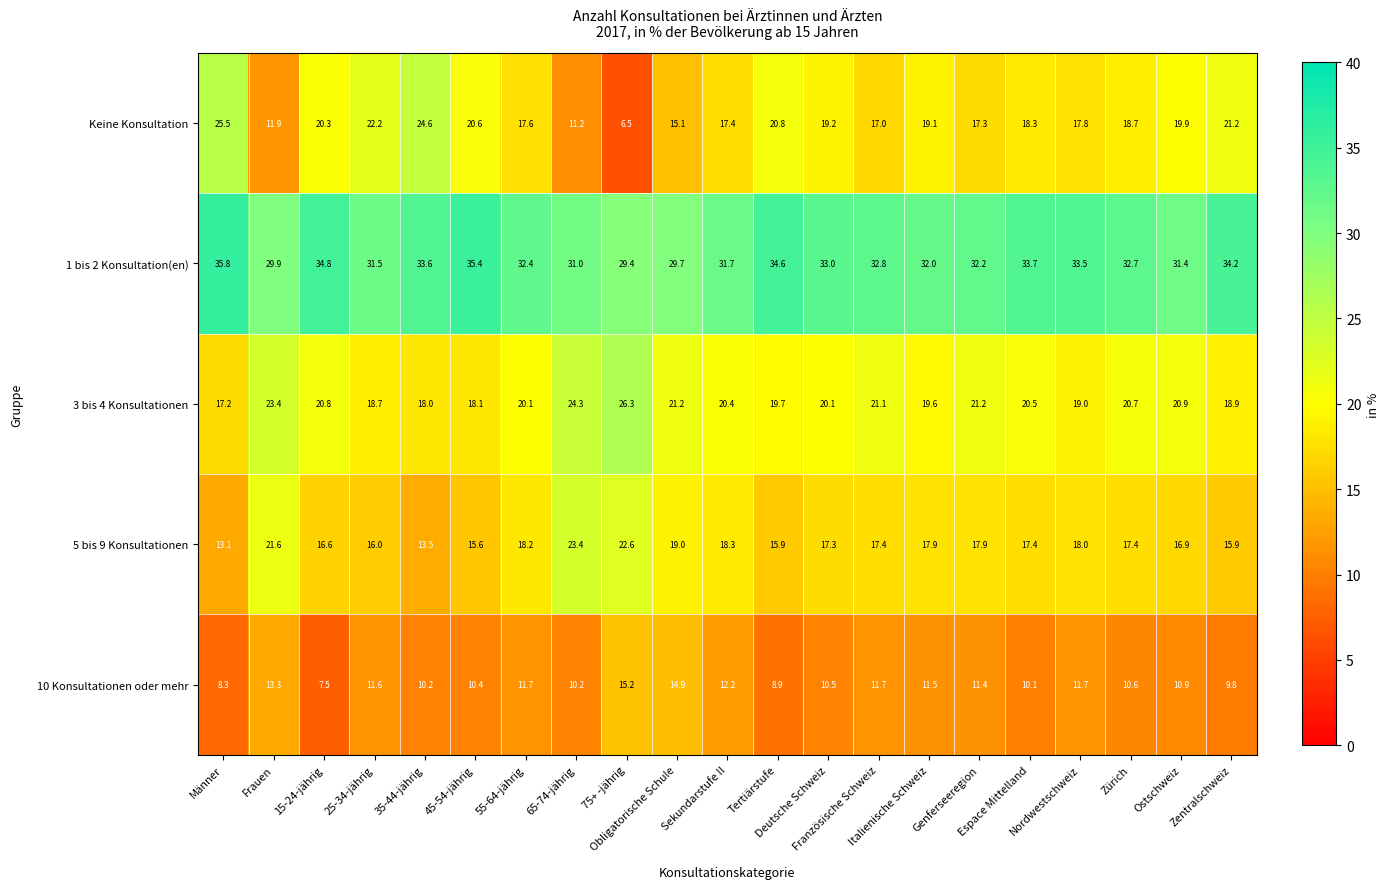

List the series in order of their peak value, lowest first.

10 Konsultationen oder mehr, 5 bis 9 Konsultationen, Keine Konsultation, 3 bis 4 Konsultationen, 1 bis 2 Konsultation(en)